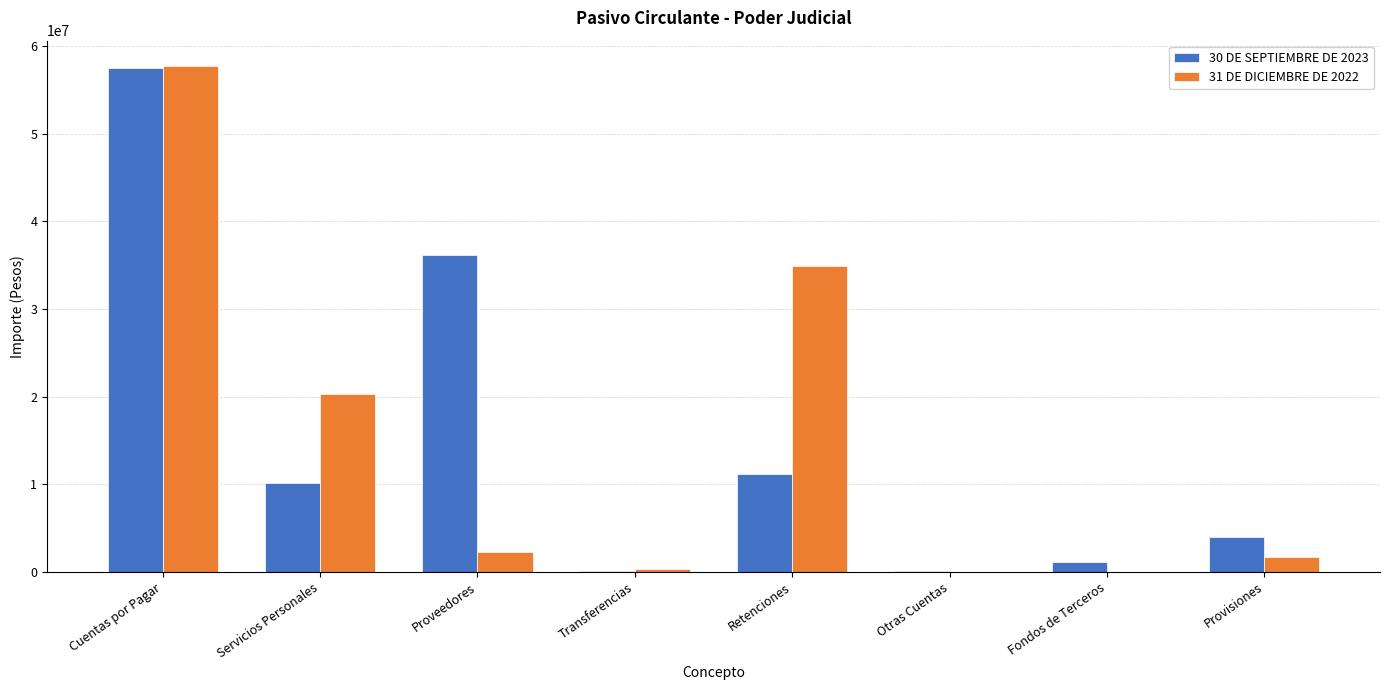

The value of 30 DE SEPTIEMBRE DE 2023 at Proveedores is 54675724. True or false?

False